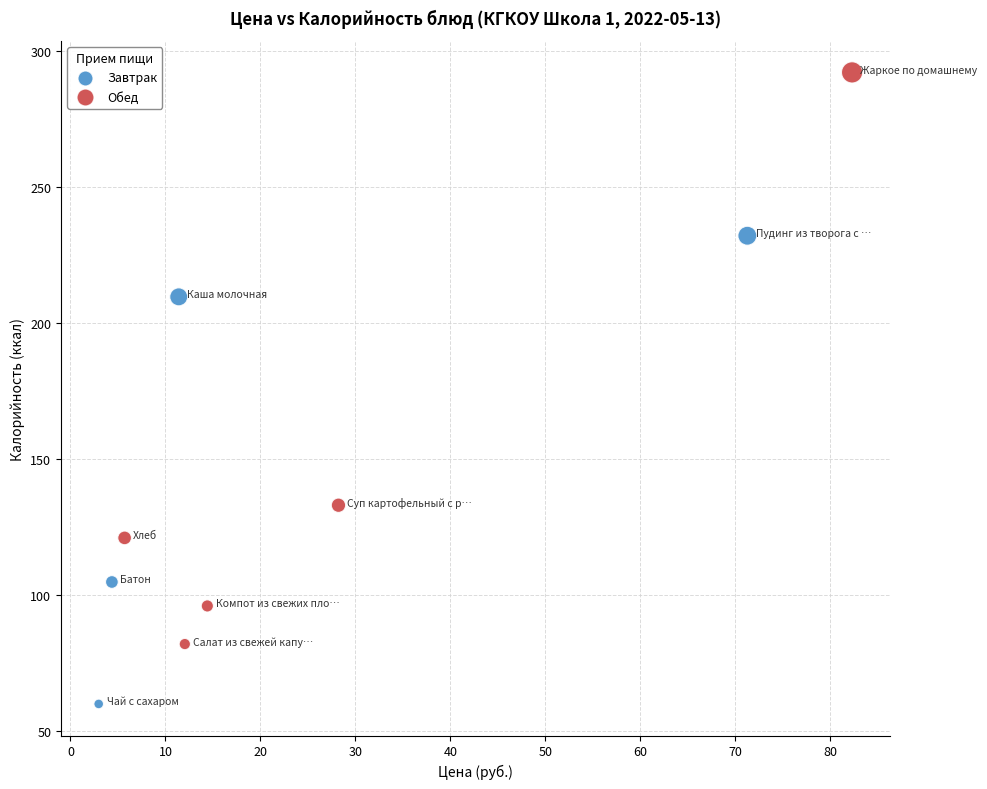

Which series contains the lowest Y value?

Завтрак